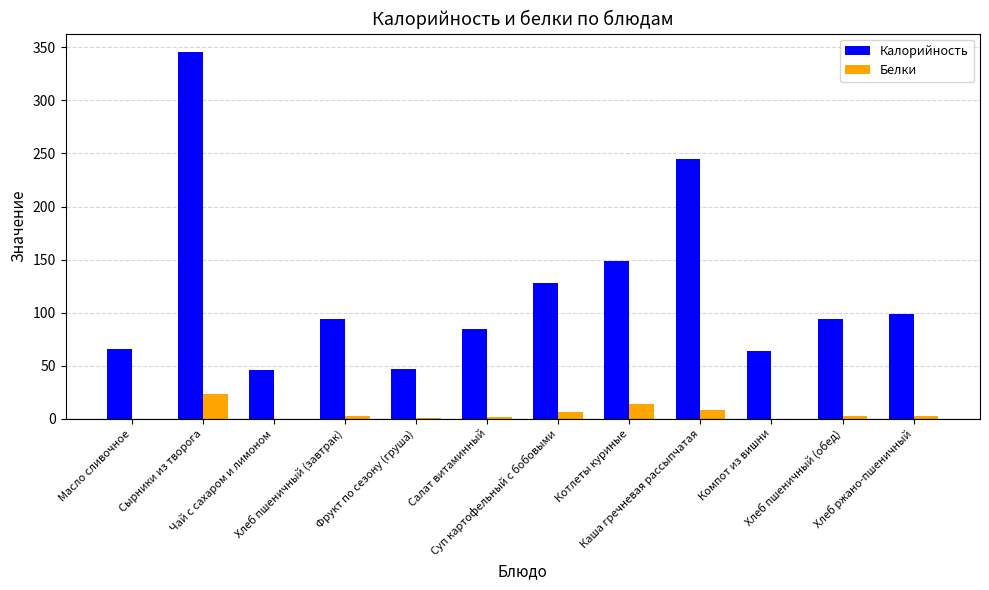

How many groups of bars are there?

12